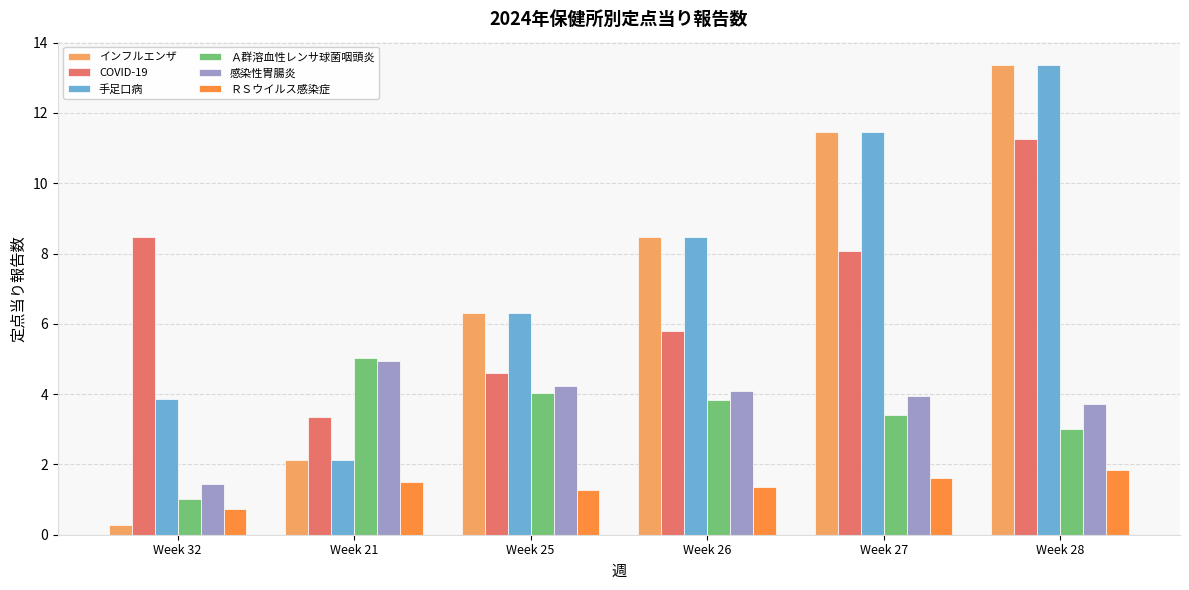

What is the sum of the 手足口病 values at Week 28 and Week 27?

24.8